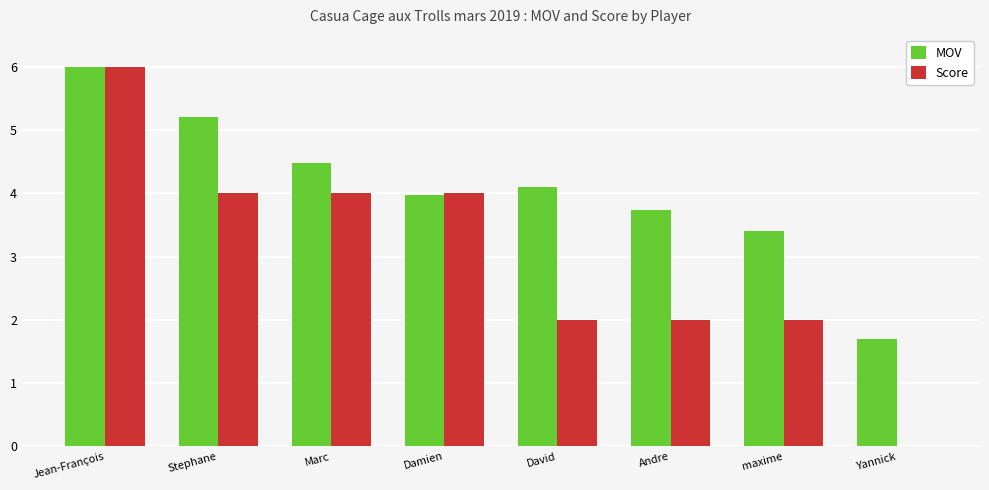

Which series has the largest total across all categories?

MOV